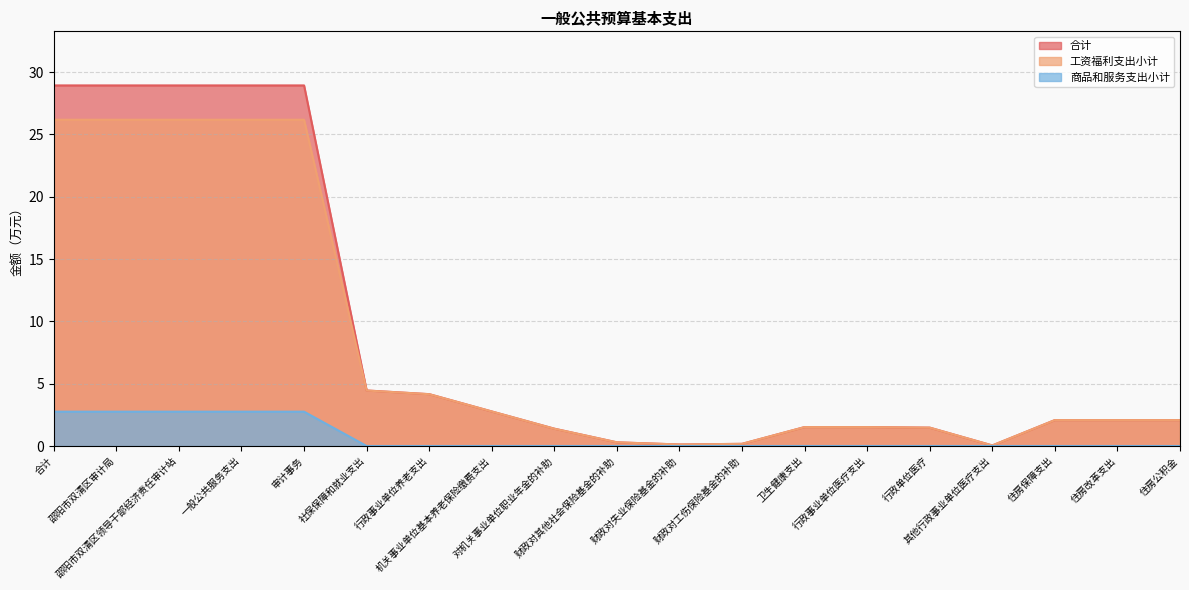

What is the label of the 11th point from the right?

对机关事业单位职业年金的补助